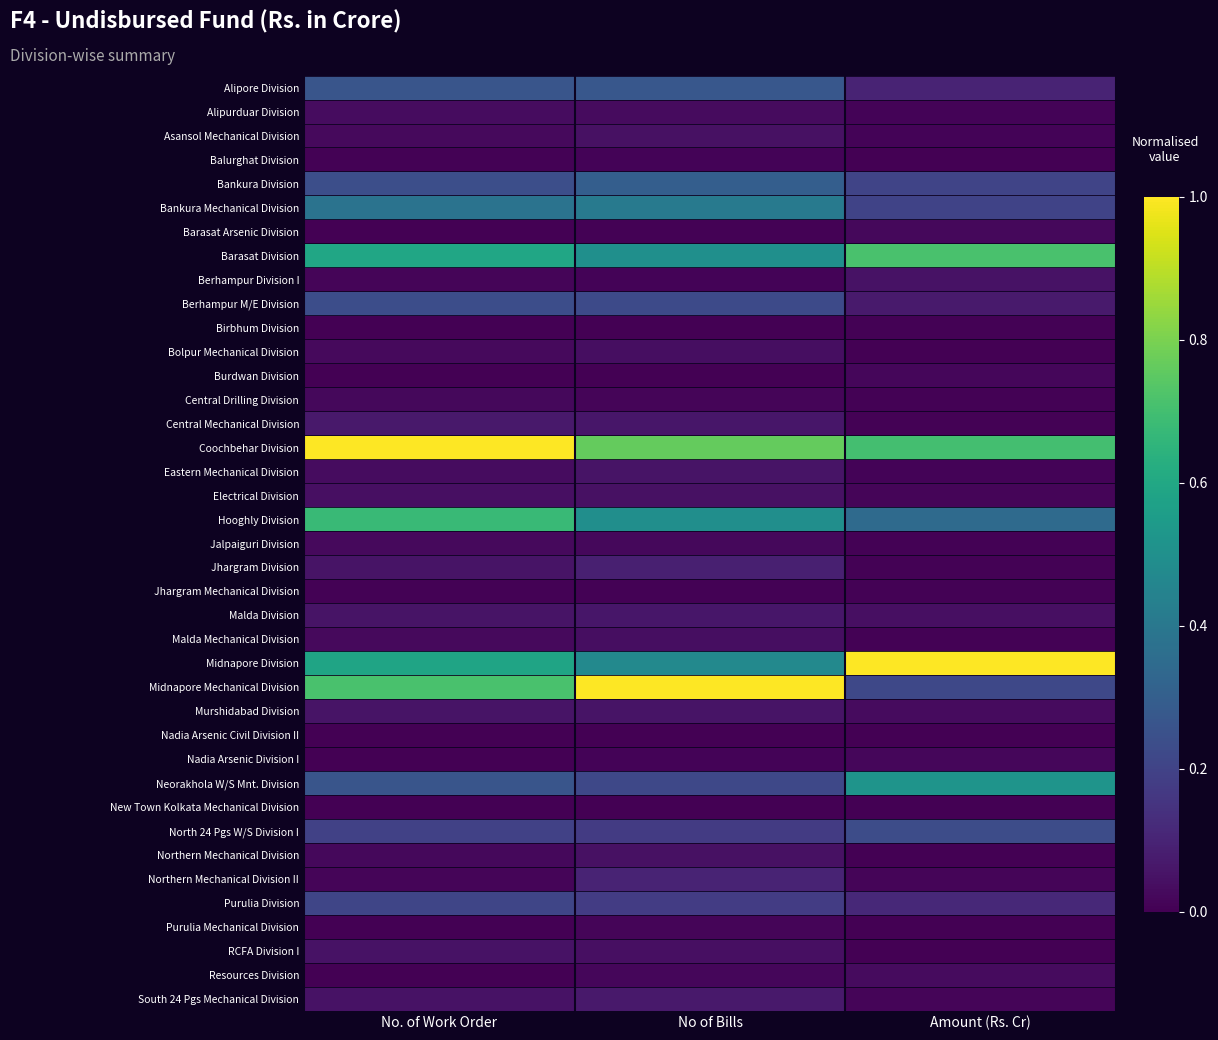

How many categories are shown in the chart?

3